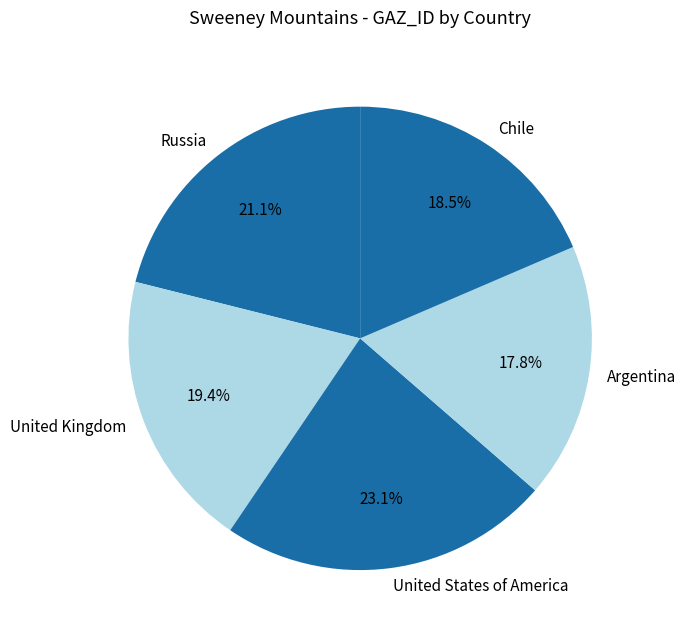

Count the number of slices in the pie.

5